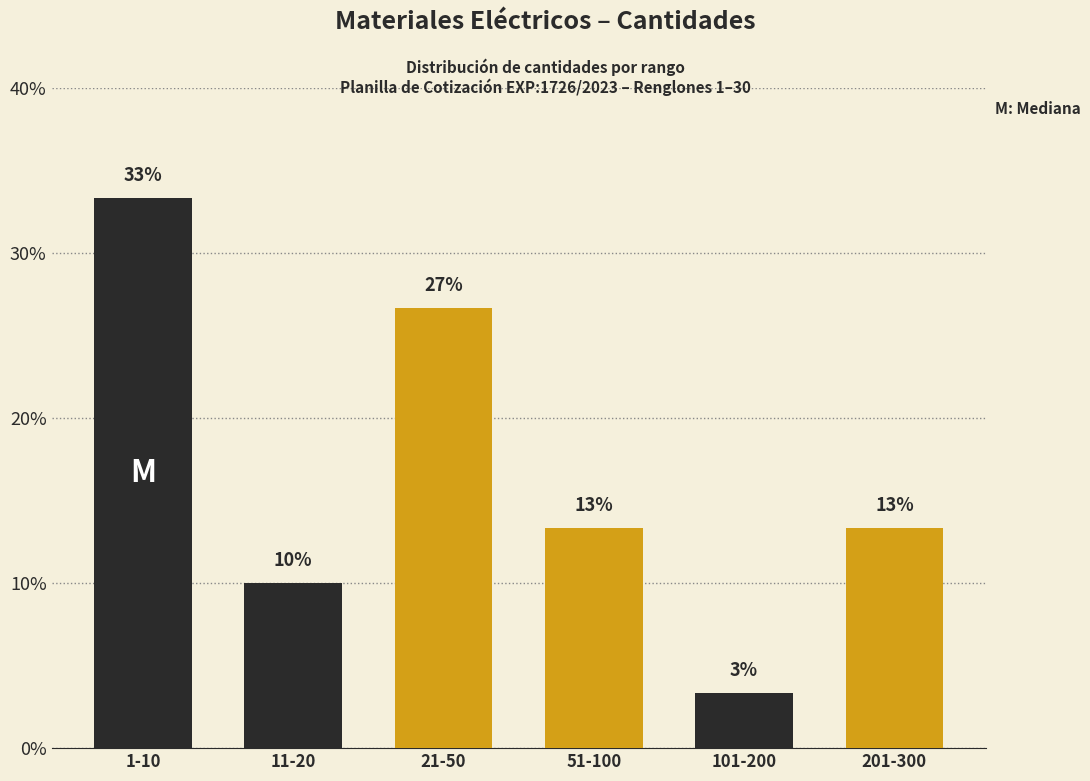

How many bars are there in total?

6